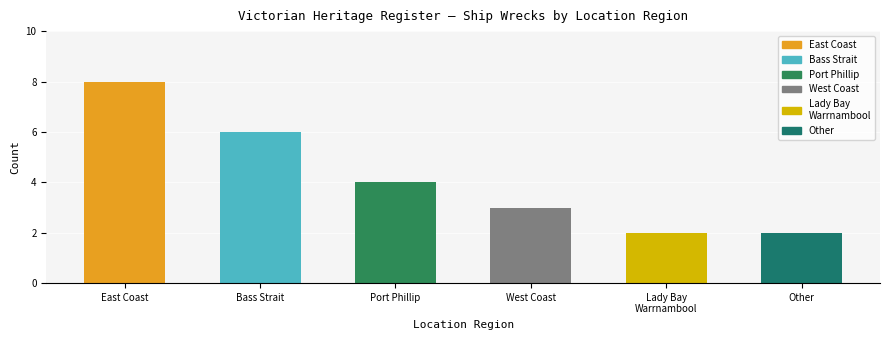

What is the difference between the maximum and minimum values?

6